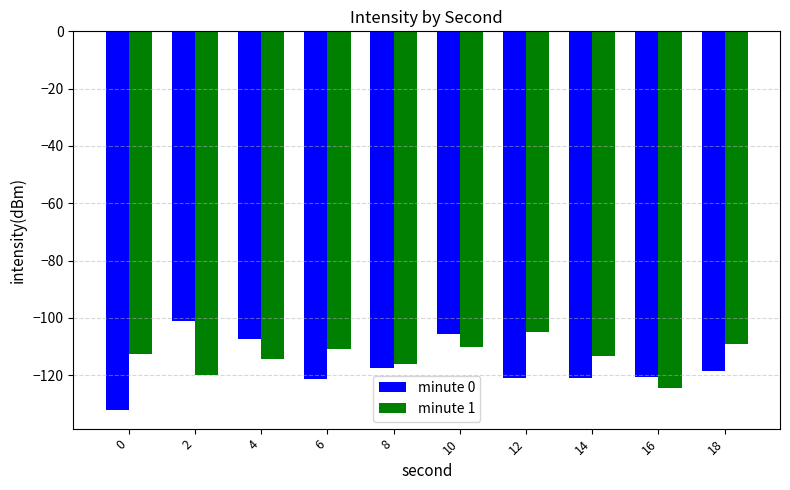

What are all the series names shown in the legend?

minute 0, minute 1